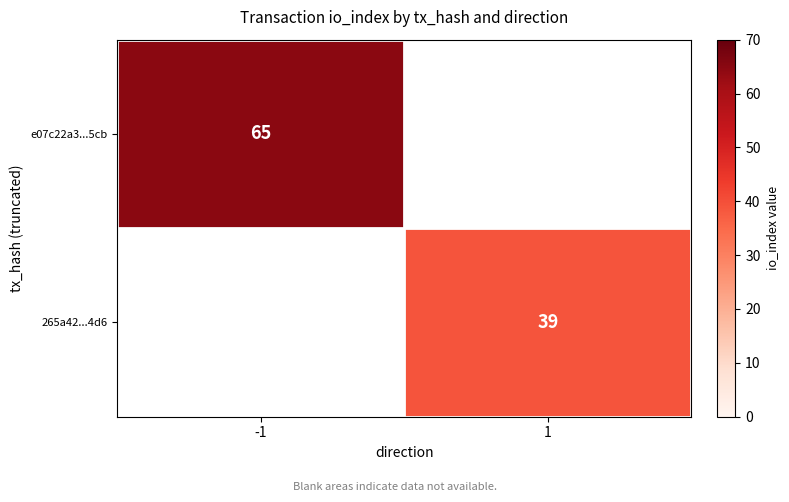

True or false: e07c22a3...5cb has a value of 65 at -1.

True